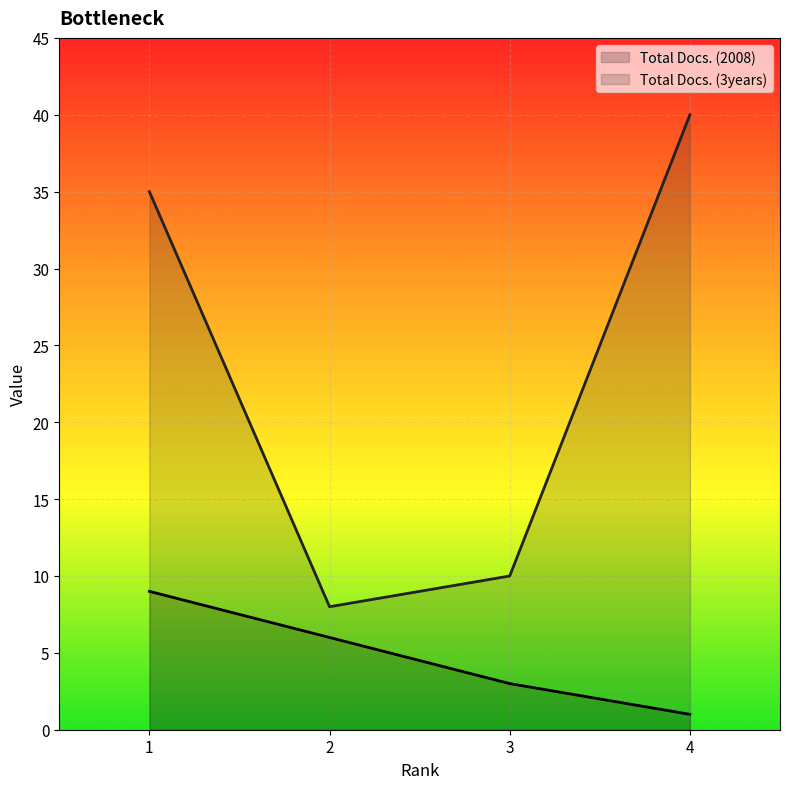

What is the value of the Total Docs. (3years) point at the 2nd from the left?

8